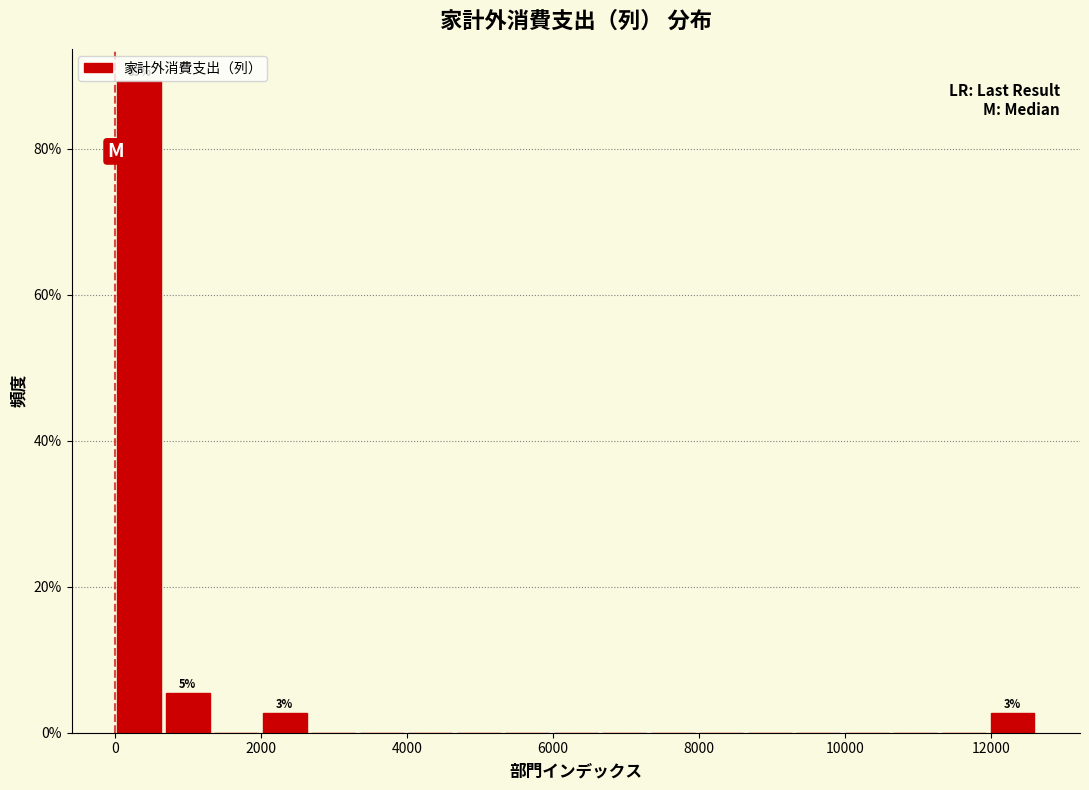

Read against the x-axis, roughly where is the centre of the tallest bar?

400